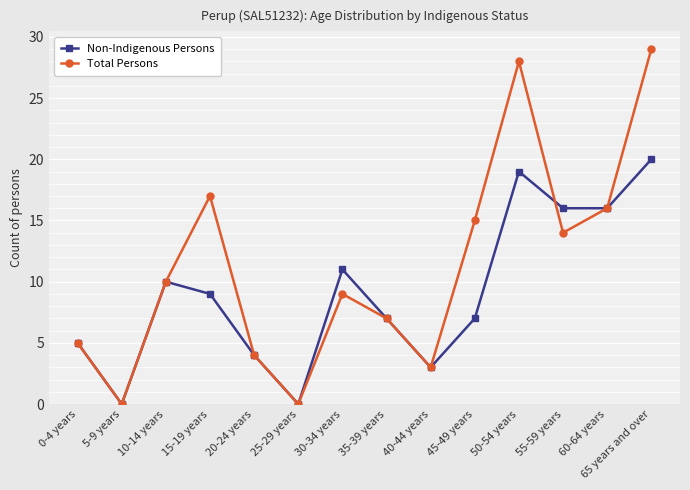

What is the sum of all Non-Indigenous Persons values?

127